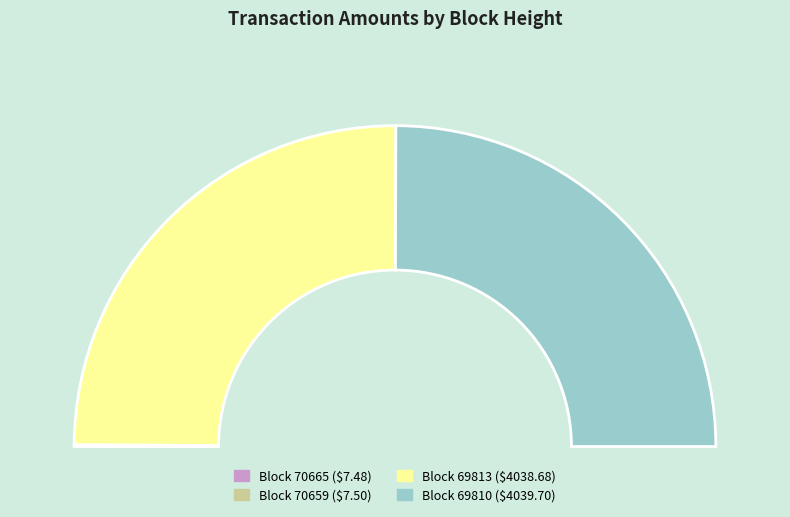

Does 69810 represent more than half of the total?

No